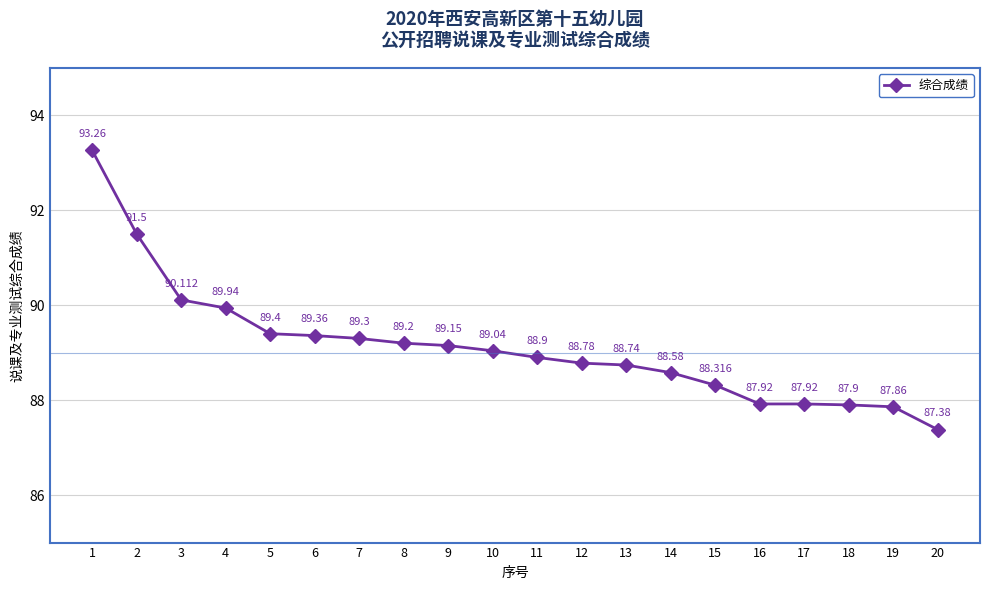

True or false: there are more than 2 points higher than both neighbors.

False